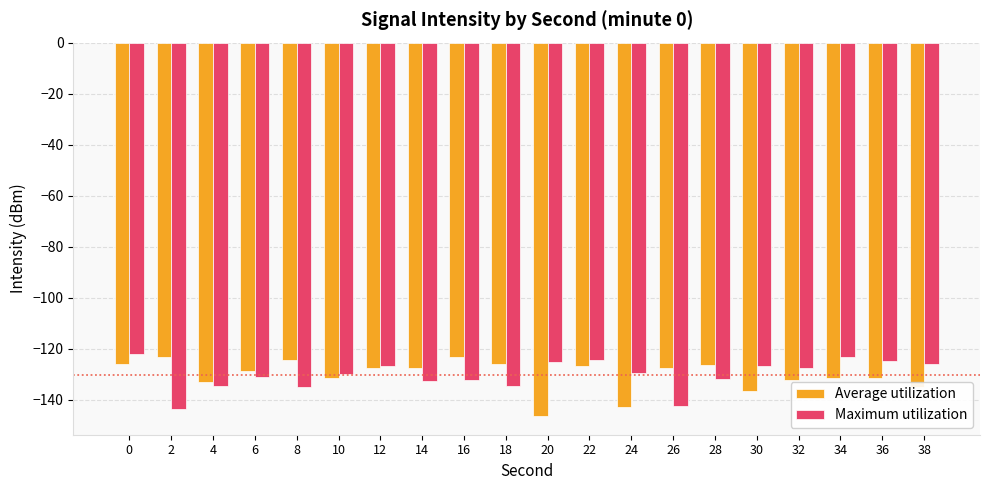

True or false: Average utilization has a value of -168.9 at 14.

False